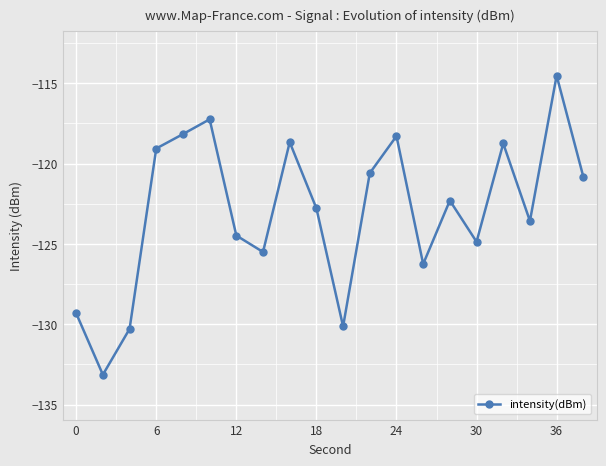

What is the smallest value displayed?

-133.1